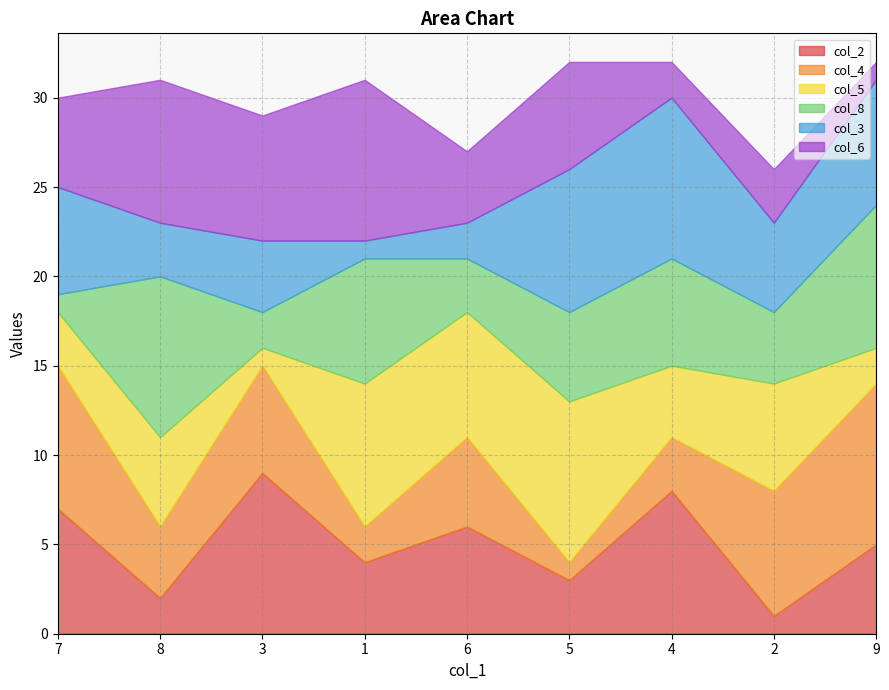

How many times do col_3 and col_6 cross each other?

2